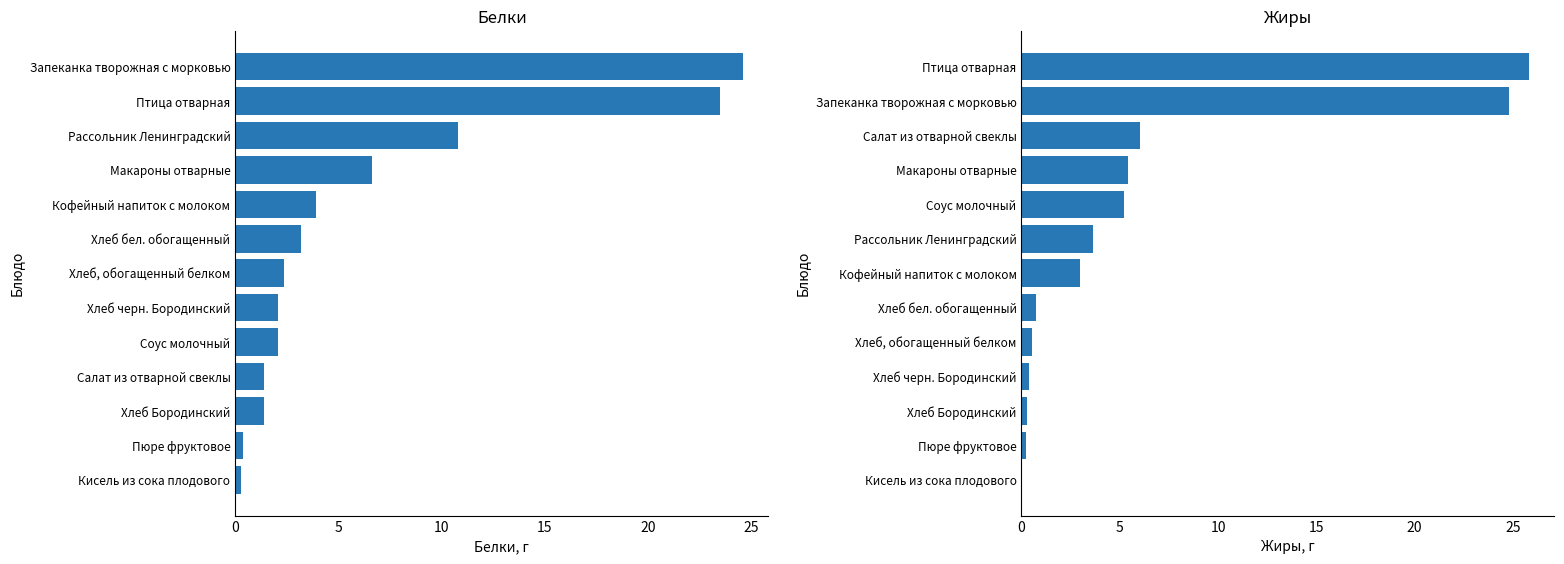

How many categories are shown in the chart?

13